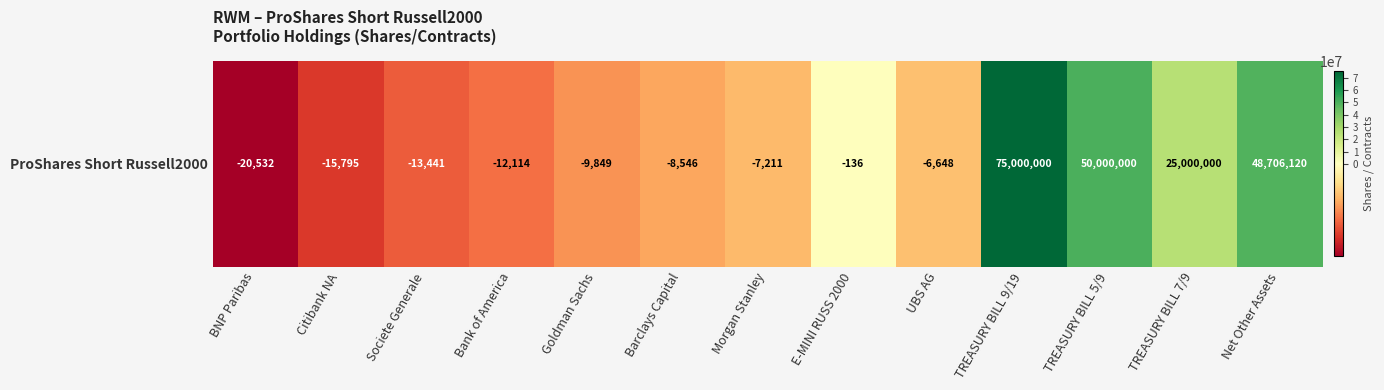

The value at Barclays Capital is -15186. True or false?

False